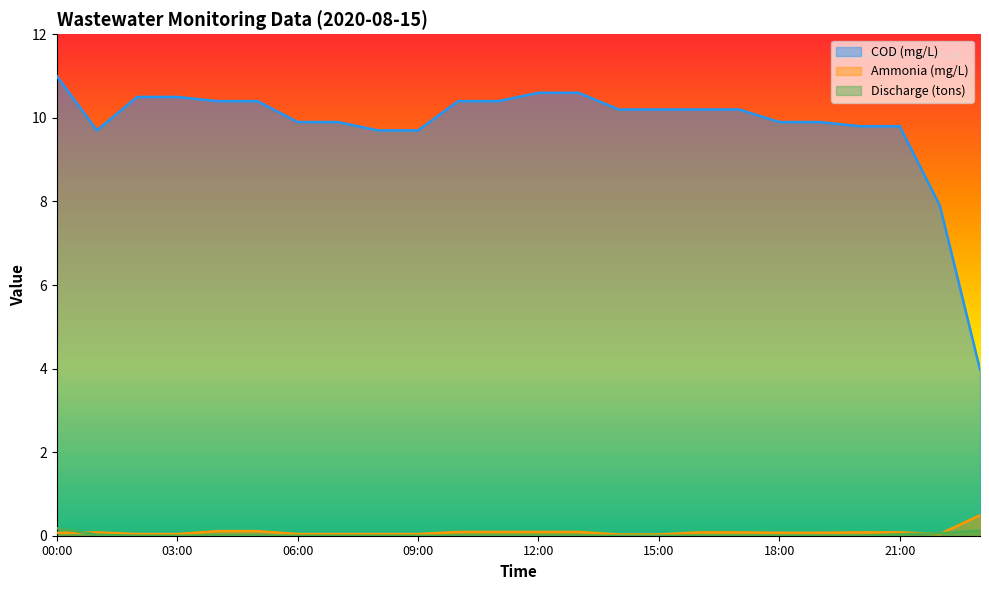

True or false: COD (mg/L) and Ammonia (mg/L) cross at least once.

False